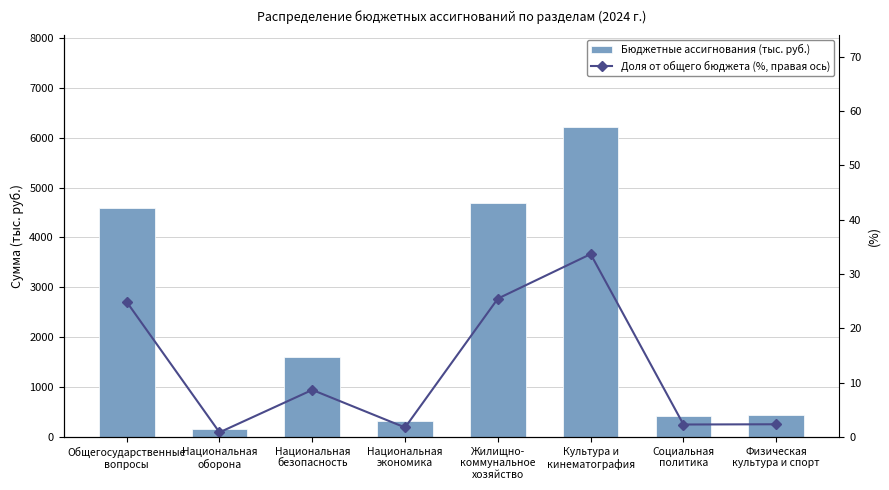

What position from the left is Культура и
кинематография?

6